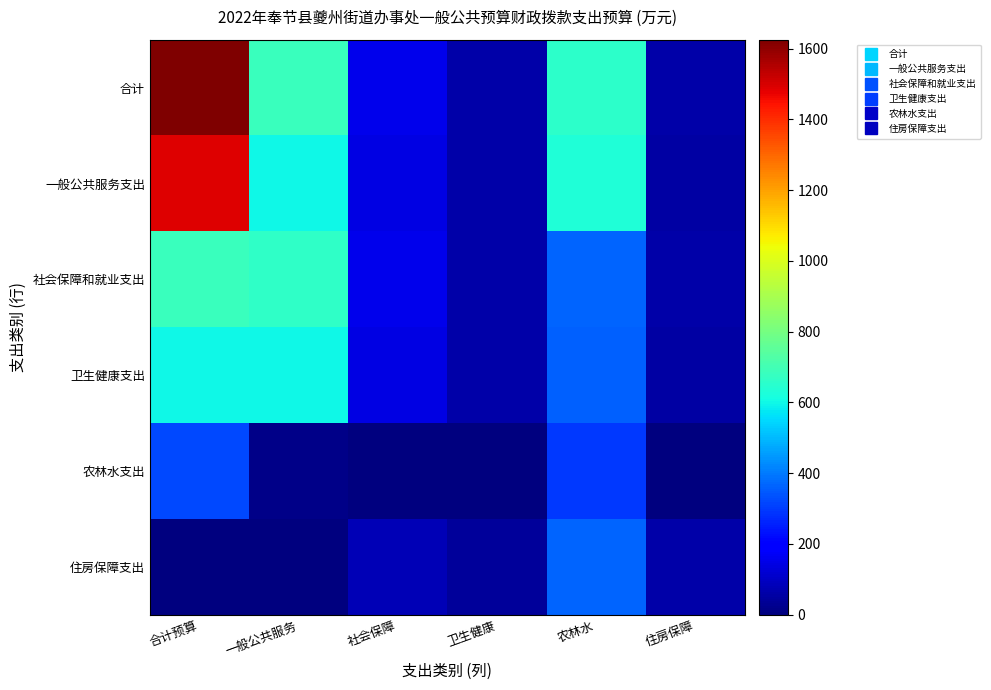

Between 一般公共服务 and 卫生健康, which series saw the biggest shift?

合计